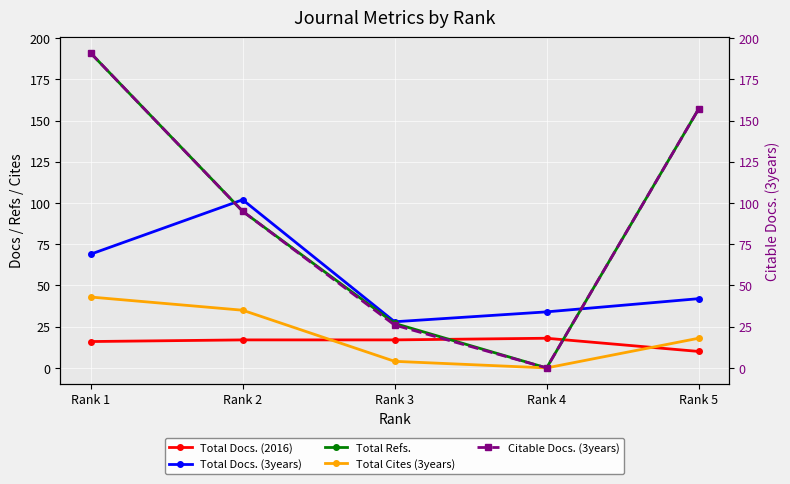

What are all the series names shown in the legend?

Total Docs. (2016), Total Docs. (3years), Total Refs., Total Cites (3years), Citable Docs. (3years)